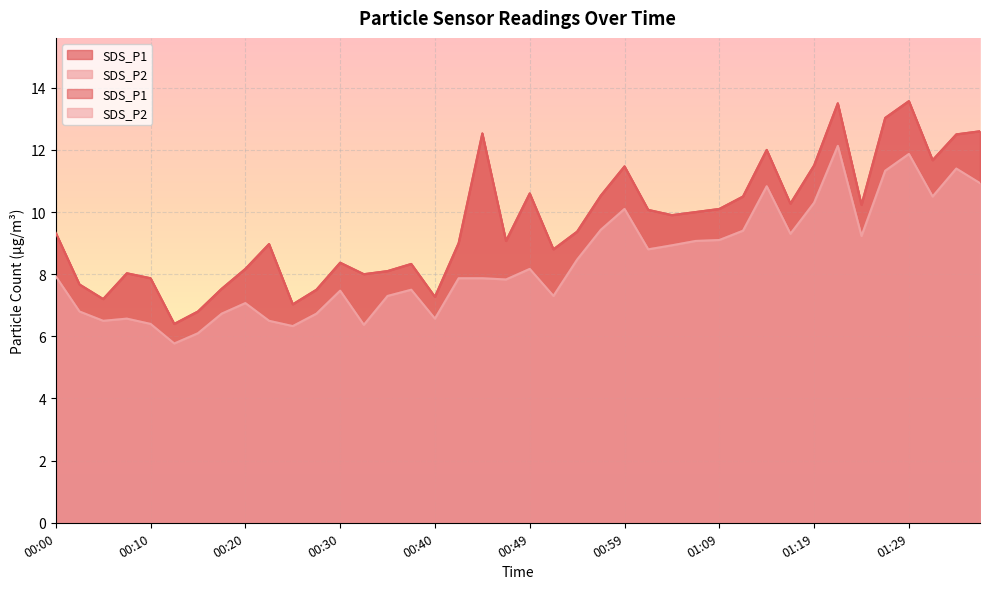

Does the chart display data point markers on the line(s)?

No